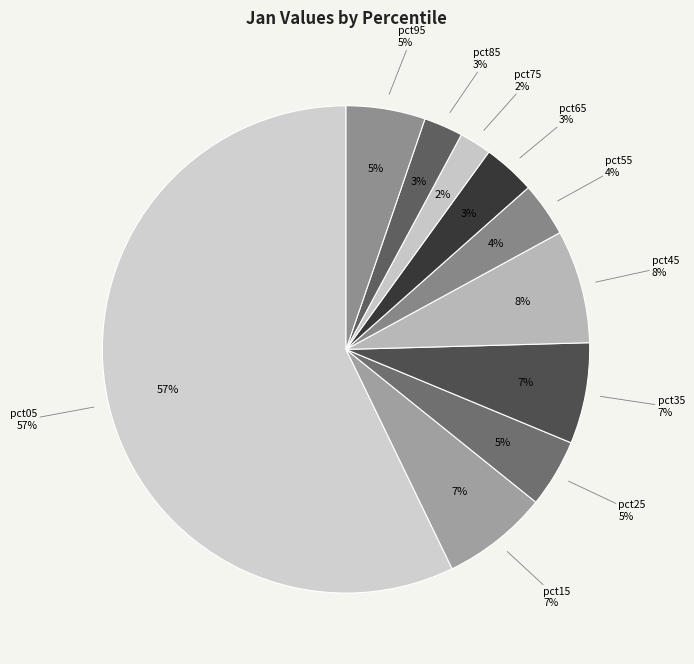

Combined, do pct45 and pct15 account for over 50%?

No